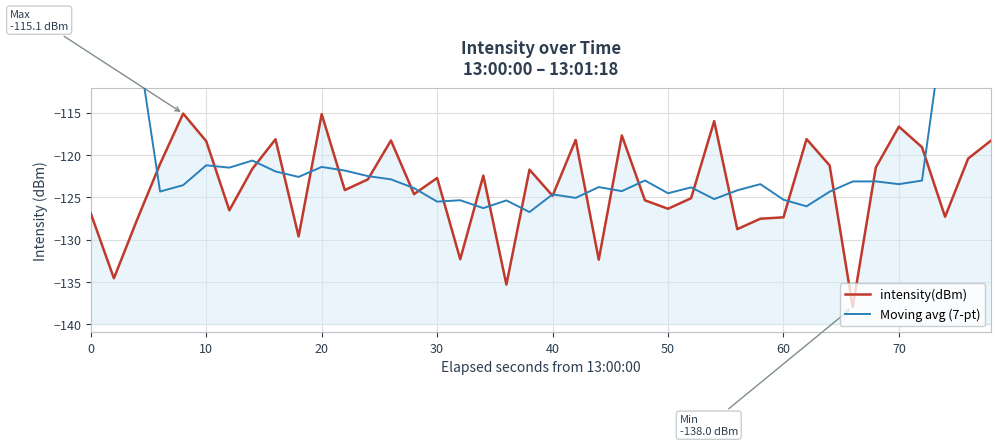

What is the difference between the maximum and minimum values in the Moving avg (7-pt) series?

57.4